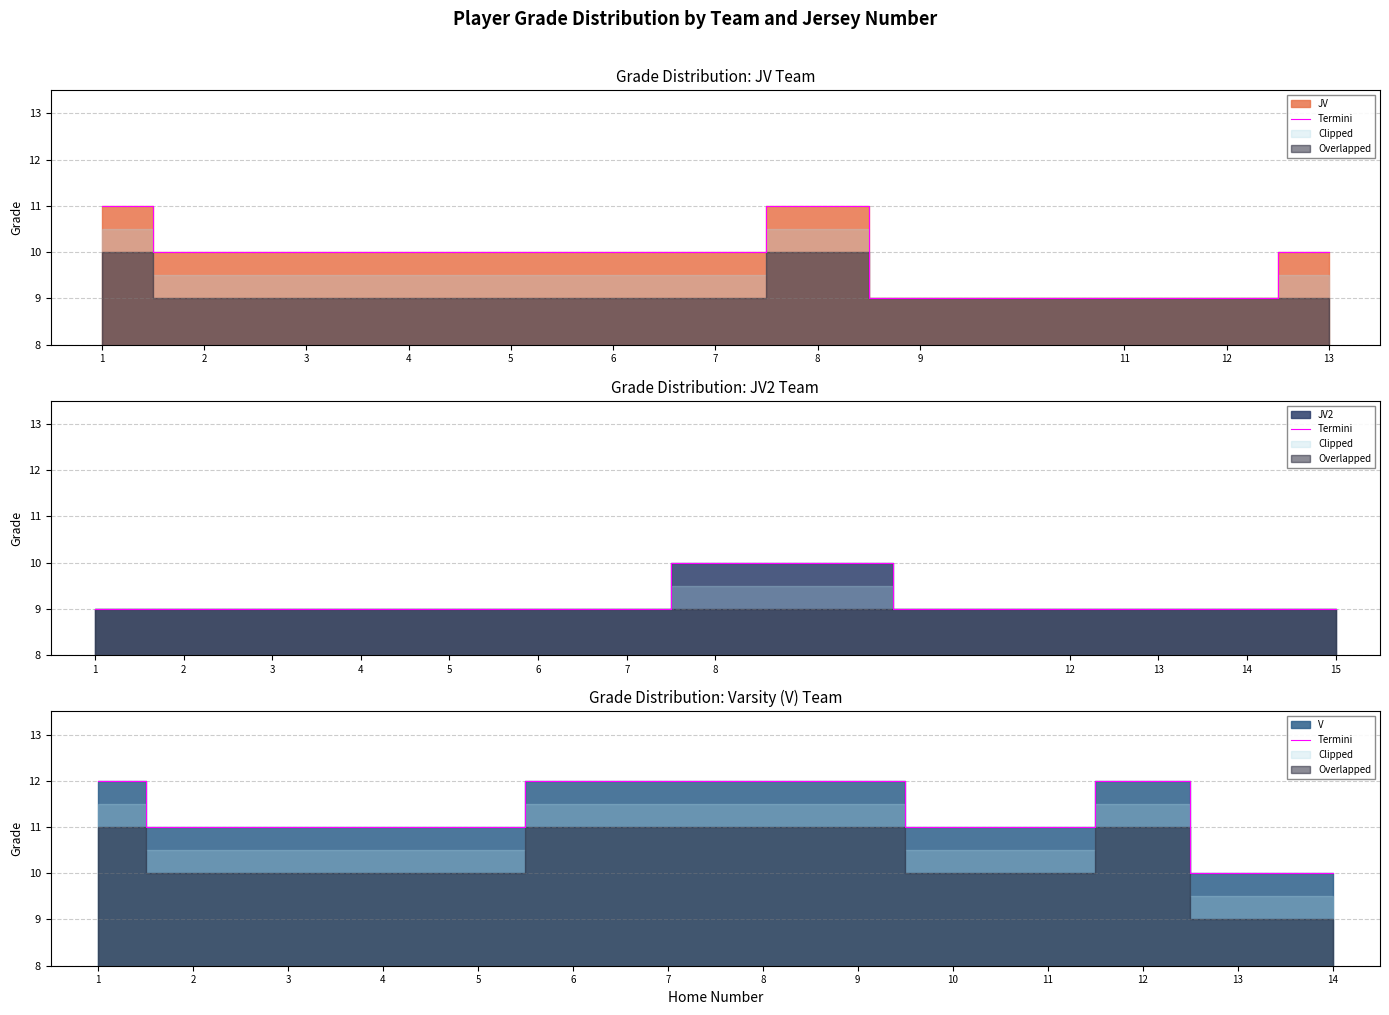

True or false: the data has more than 0 interior local peaks.

True